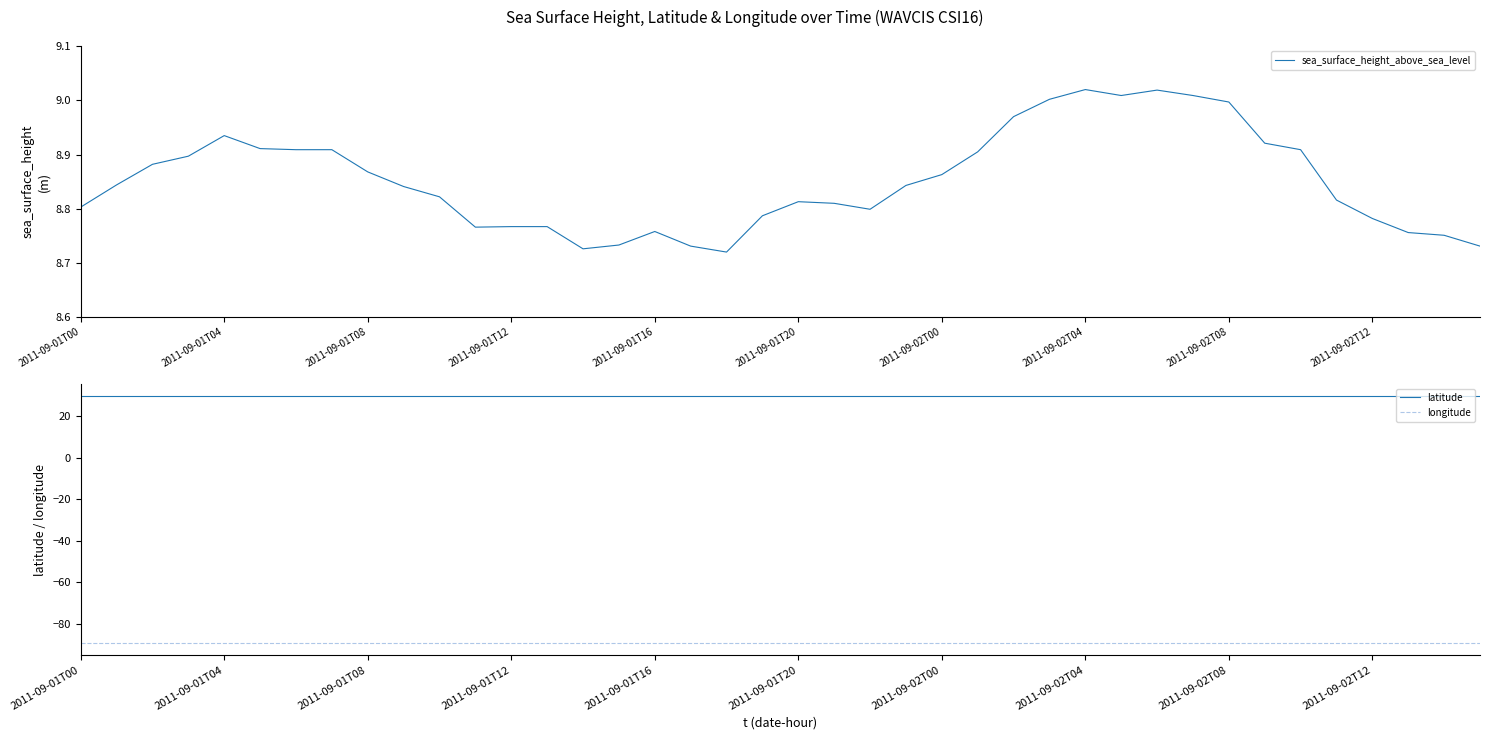

List the series in order of their overall mean, lowest first.

longitude, sea_surface_height_above_sea_level, latitude